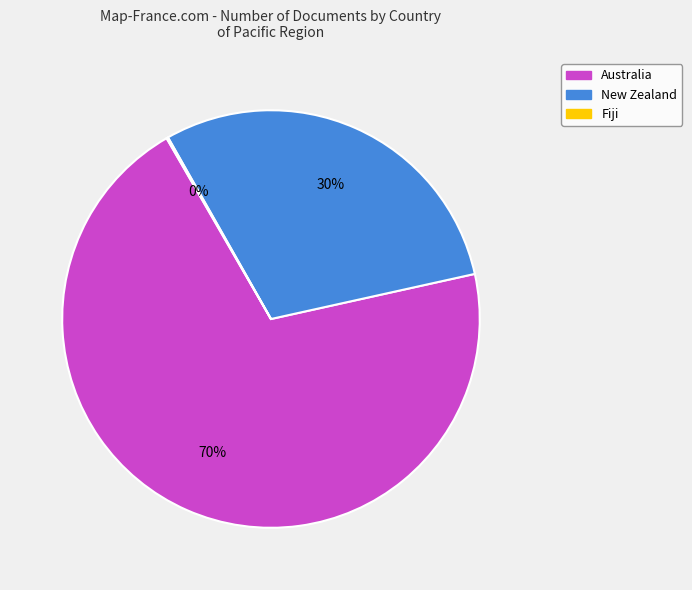

Which slice is the largest?

Australia